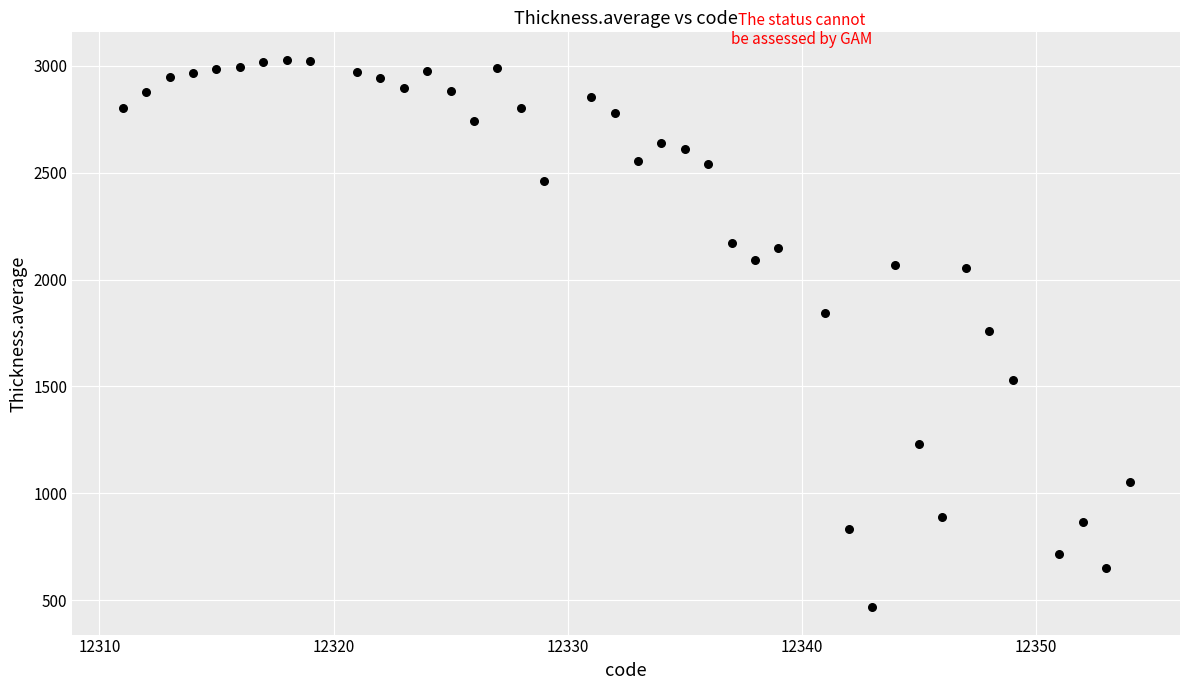

What is the range of X values (max minus min)?

43.0